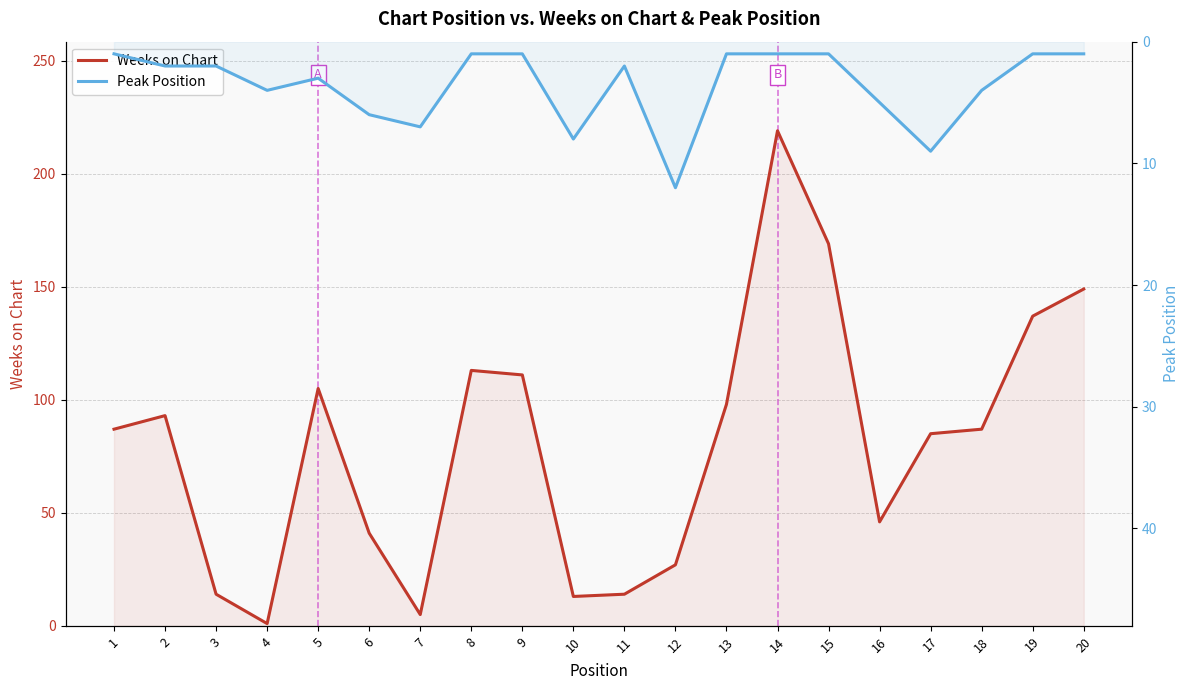

The Peak Position series shows 13 at 10. True or false?

False